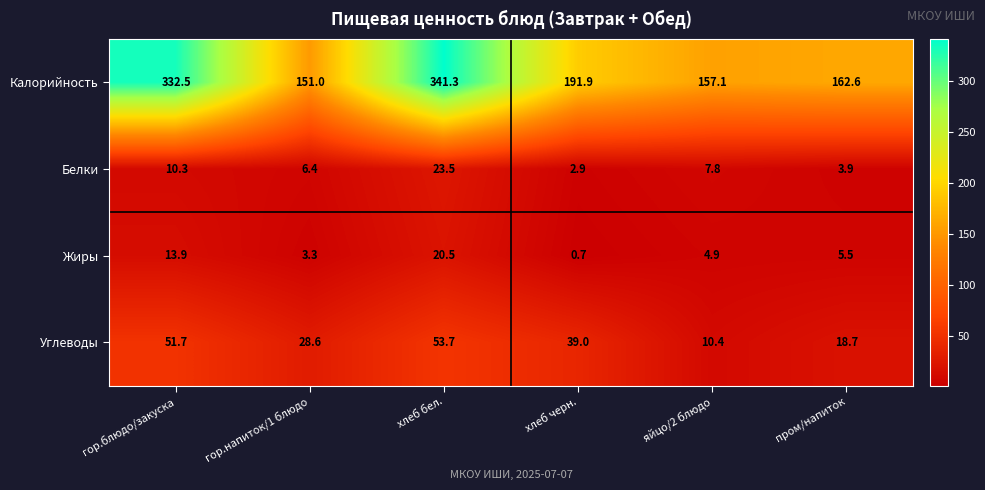

The Жиры series shows 5.5 at пром/напиток. True or false?

True